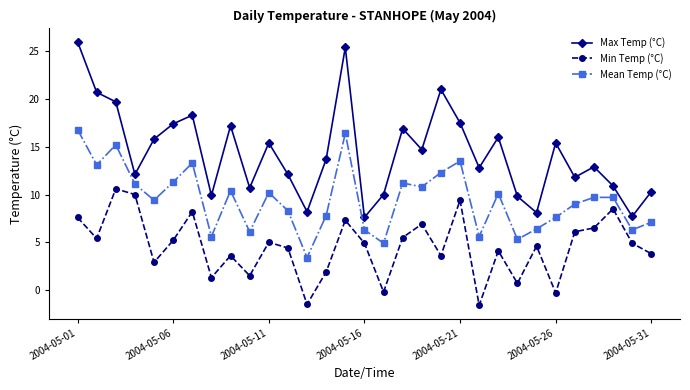

What is the value of the Mean Temp (°C) point at the 26th from the left?

7.6